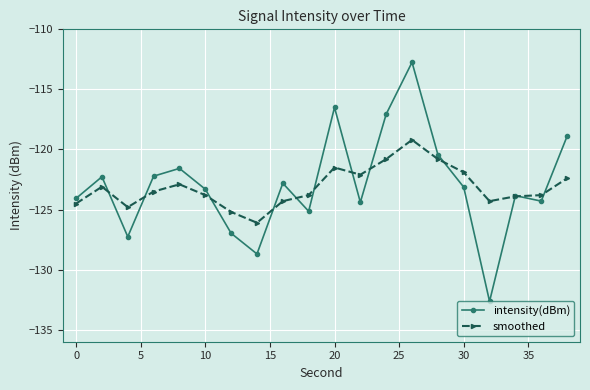

List the series in order of their peak value, lowest first.

smoothed, intensity(dBm)